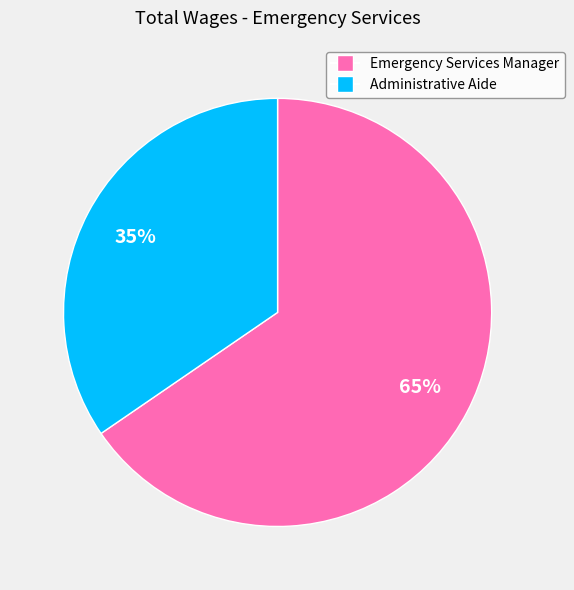

Combined, do Administrative Aide and Emergency Services Manager account for over 50%?

Yes